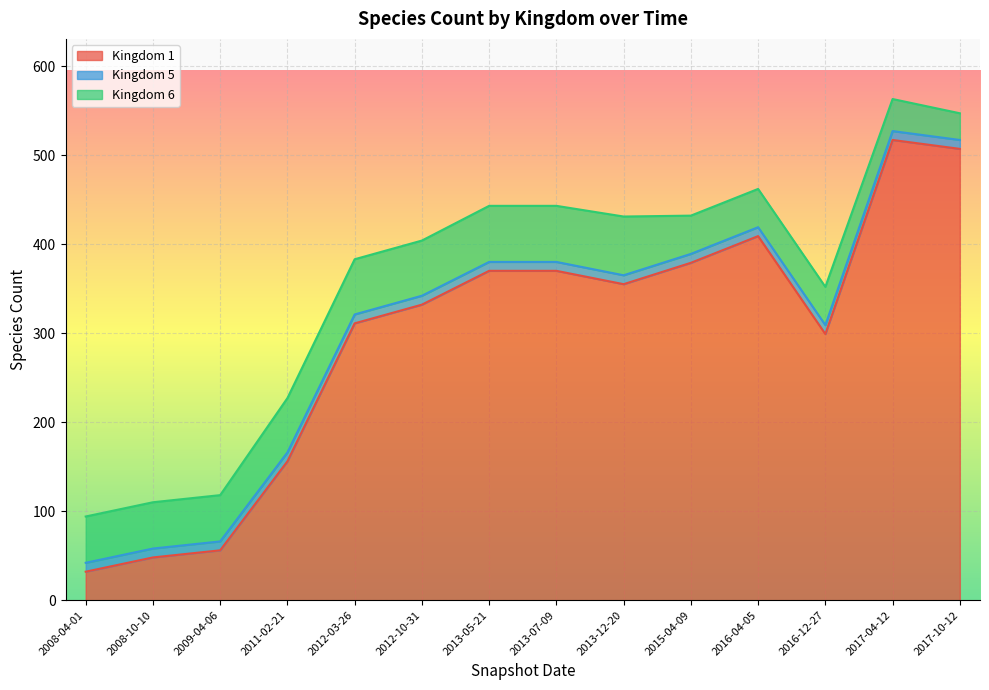

How many lines are shown in the chart?

3